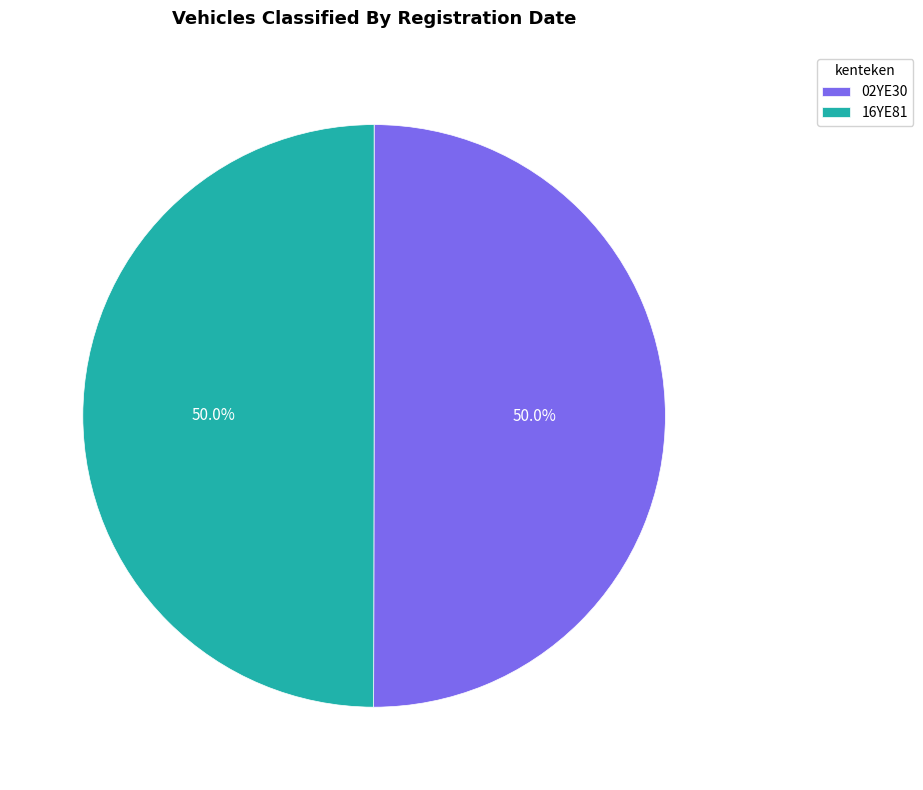

To the nearest percent, what is the average slice percentage?

50%